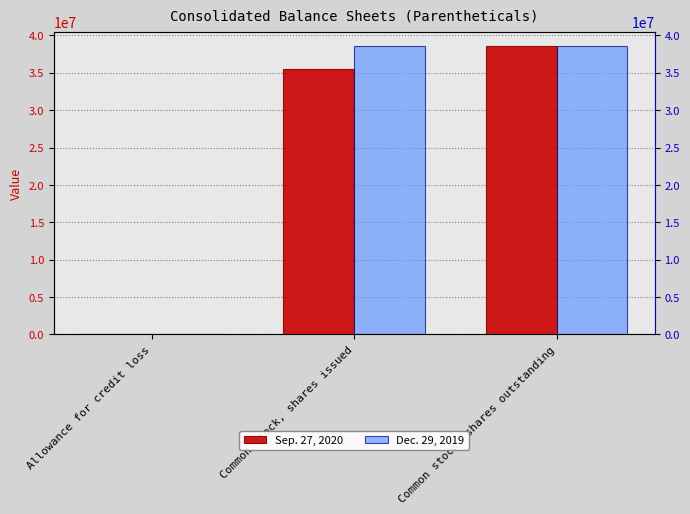

What is the approximate value of Dec. 29, 2019 at Common stock, shares outstanding, to the nearest 10?

38593000